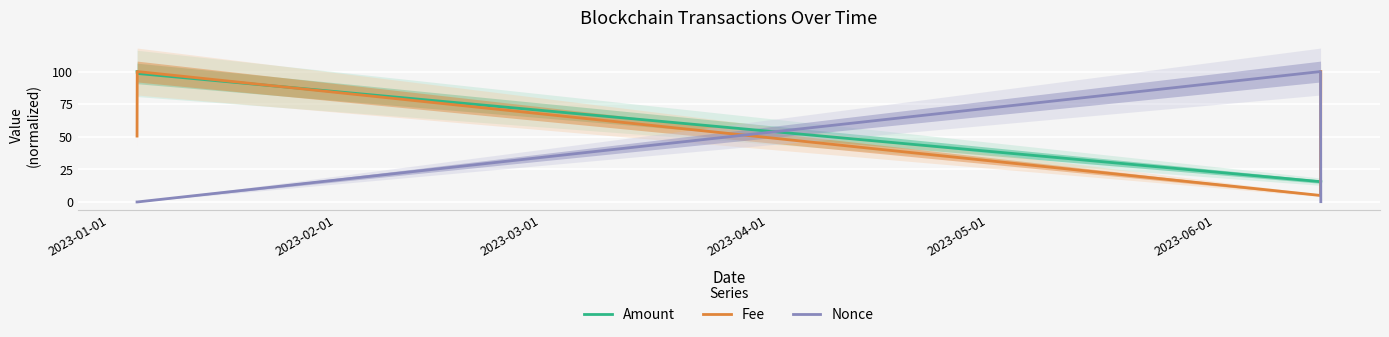

After their last crossing, which series has the higher values: Fee or Amount?

Fee